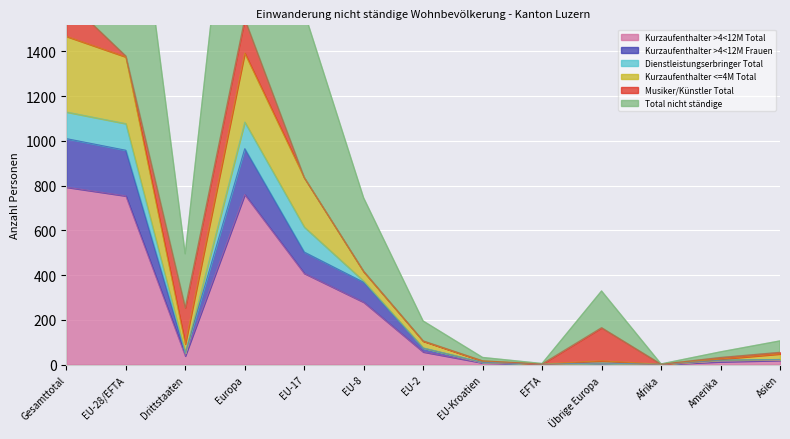

At which category does the chart reach its minimum across all series?

Afrika